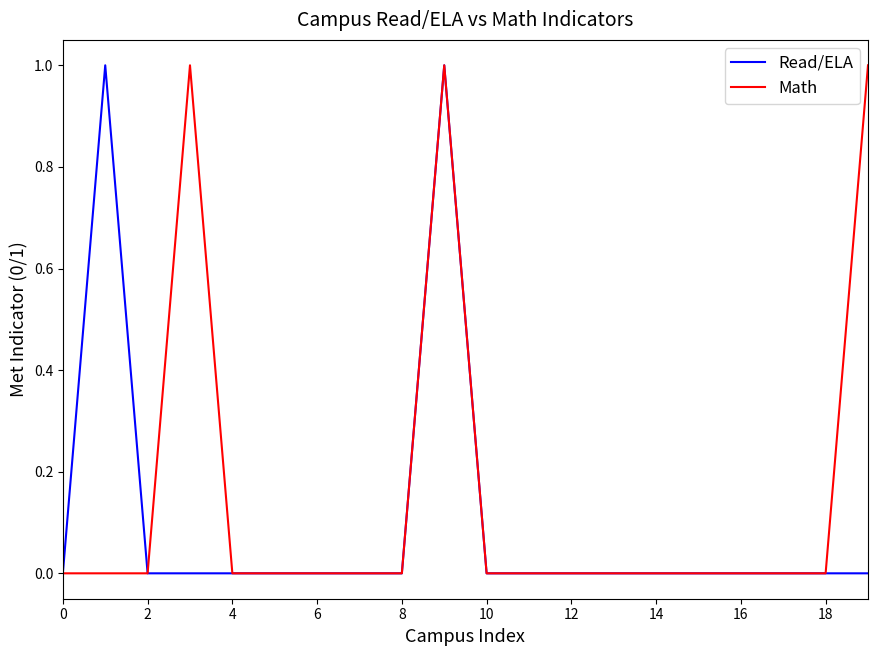

Reading right to left, list all the values displayed in this chart.

Read/ELA: 0	0	0	0	0	0	0	0	0	0	1	0	0	0	0	0	0	0	1	0
Math: 1	0	0	0	0	0	0	0	0	0	1	0	0	0	0	0	1	0	0	0